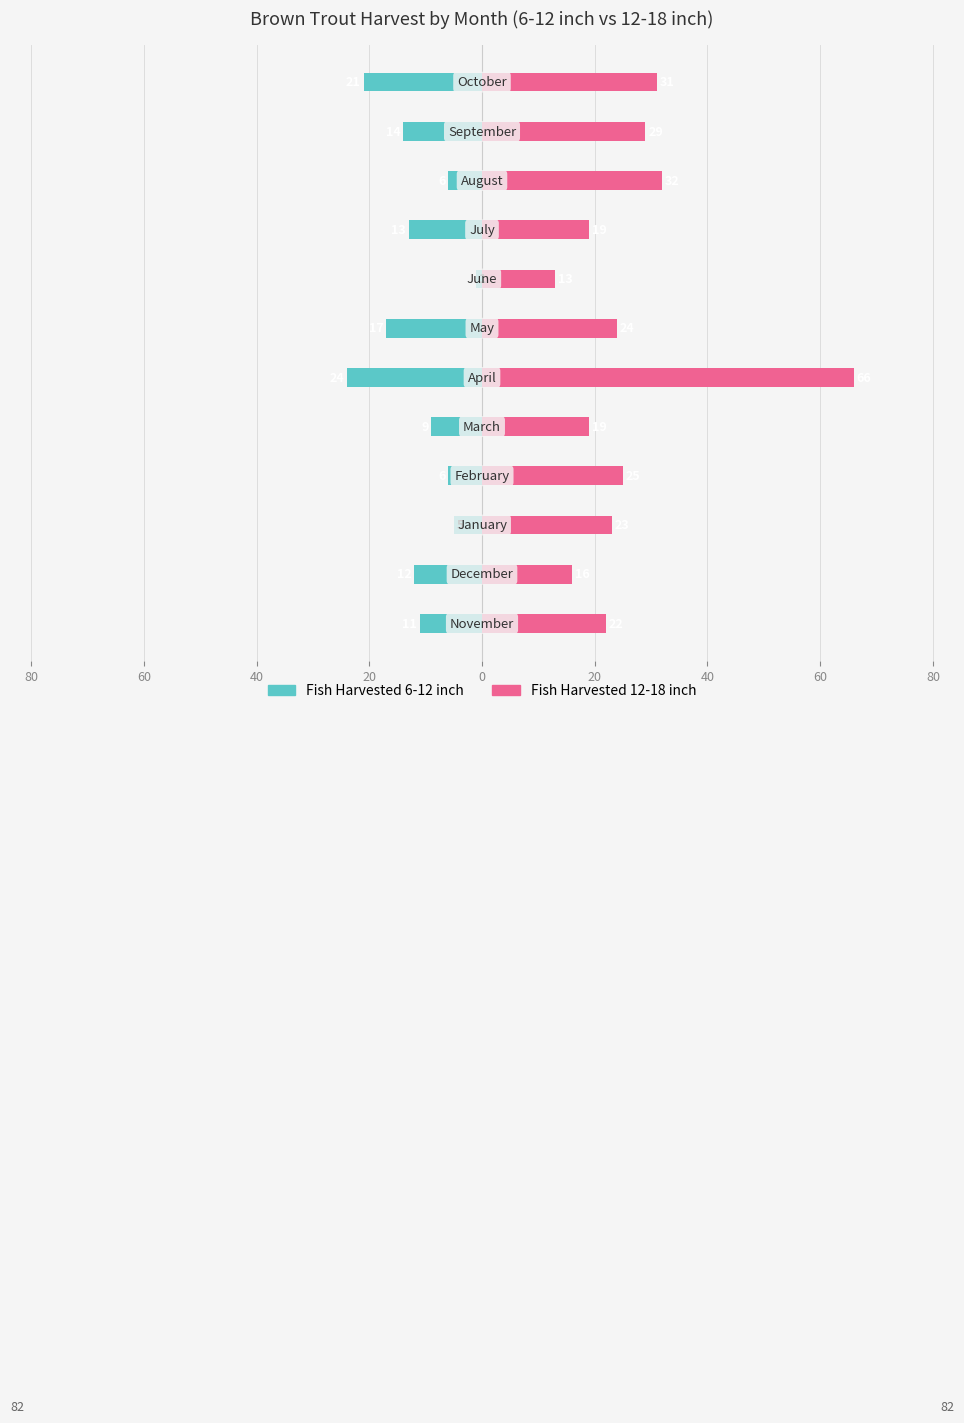

Is the value of Fish Harvested 6-12 inch at 40 greater than the value of Fish Harvested 12-18 inch at 20?

No